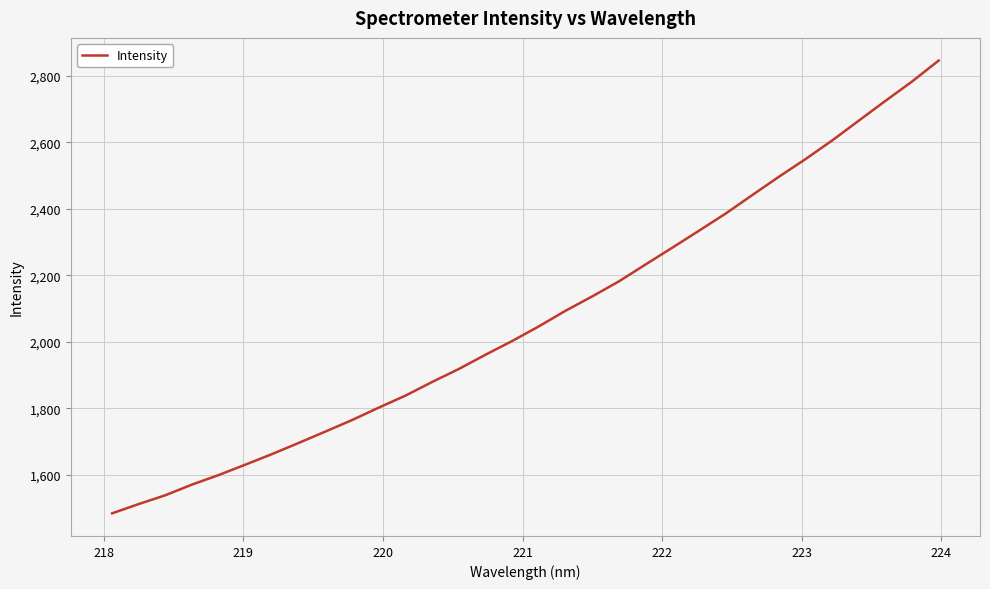

Reading left to right, list all the values displayed in this chart.

1484.2	1512.2	1538.7	1570.9	1599.6	1630.9	1662.8	1696.3	1730.5	1765.2	1802.6	1838.6	1879.7	1918.8	1961.6	2002.9	2047.0	2093.9	2137.0	2182.2	2233.1	2283.5	2334.4	2386.0	2441.7	2496.8	2550.0	2606.1	2665.7	2725.1	2783.4	2846.6